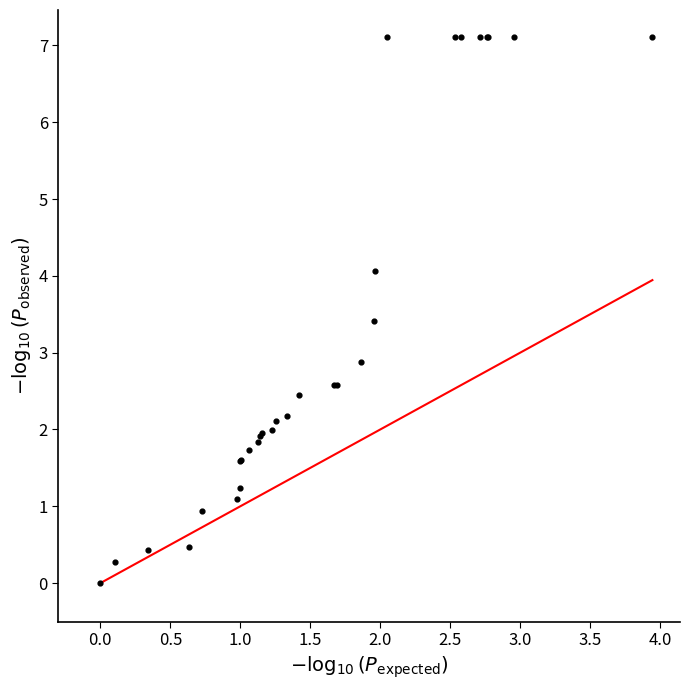

What Y value in the scatter plot is closest to 3?

2.9